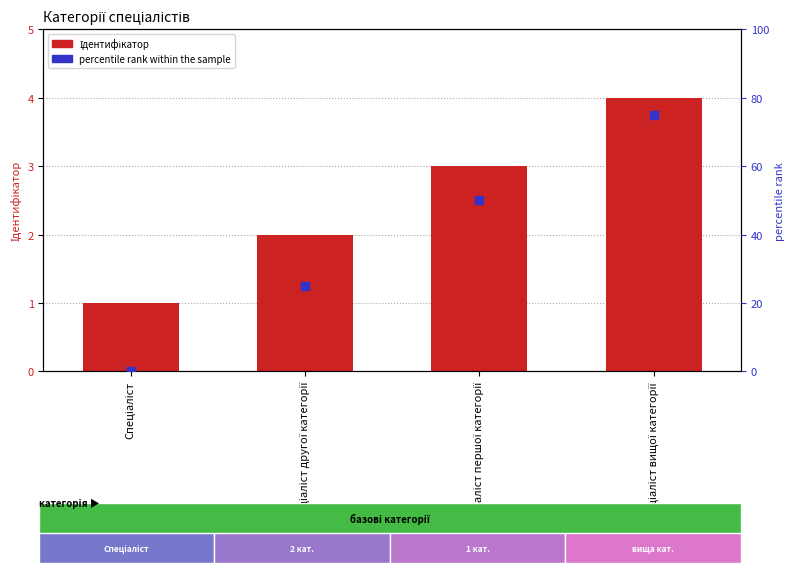

Is the value of Ідентифікатор at Спеціаліст вищої категорії greater than the value of percentile rank within the sample at Спеціаліст першої категорії?

No